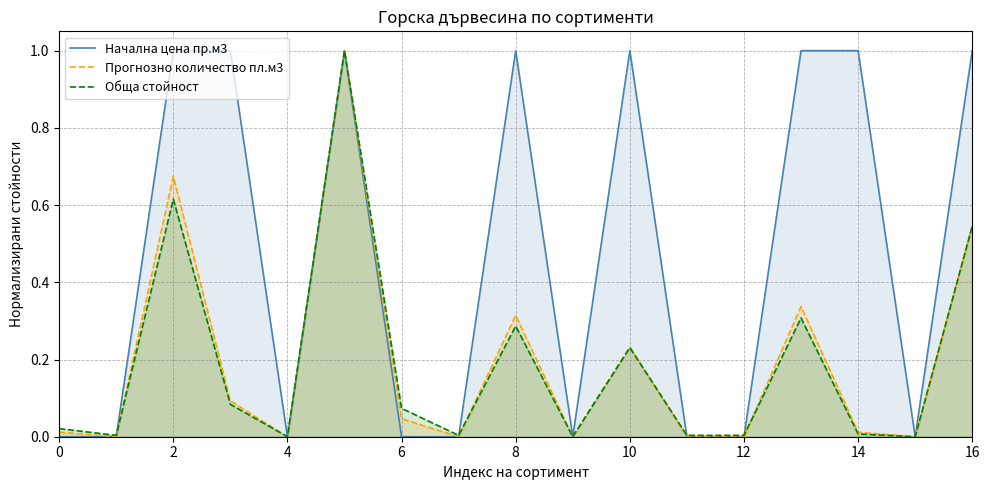

List the series in order of their peak value, lowest first.

Начална цена пр.м3, Прогнозно количество пл.м3, Обща стойност